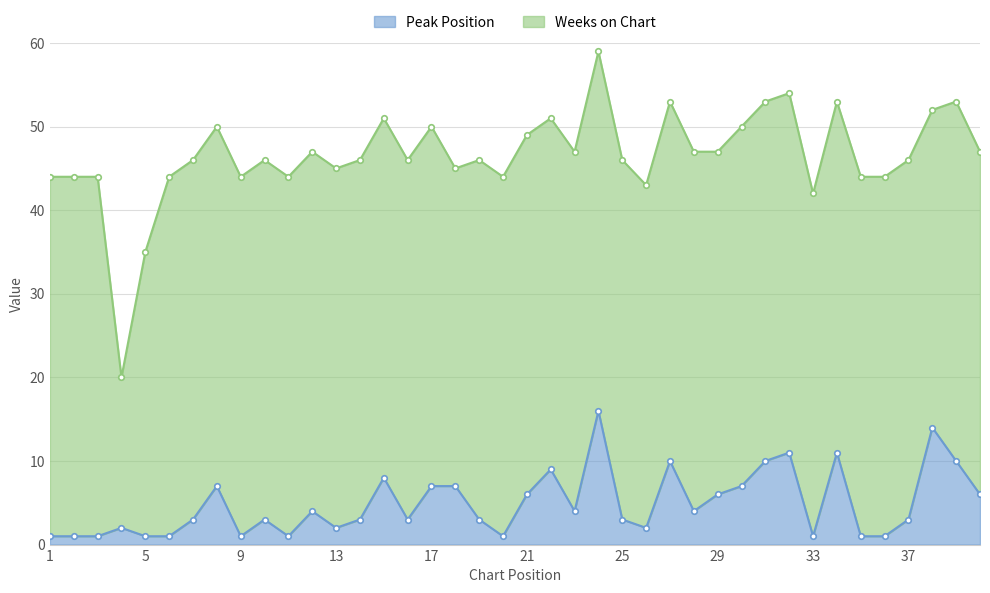

Reading left to right, extract all data points from this chart.

1=1	2=1	3=1	4=2	5=1	6=1	7=3	8=7	9=1	10=3	11=1	12=4	13=2	14=3	15=8	16=3	17=7	18=7	19=3	20=1	21=6	22=9	23=4	24=16	25=3	26=2	27=10	28=4	29=6	30=7	31=10	32=11	33=1	34=11	35=1	36=1	37=3	38=14	39=10	40=6